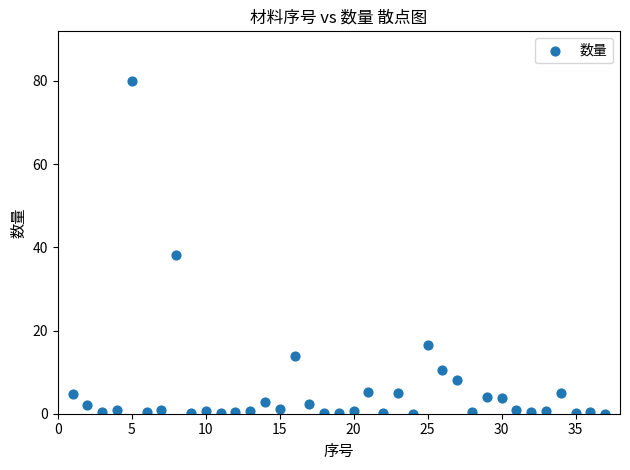

What Y value in the scatter plot is closest to 39?

38.0